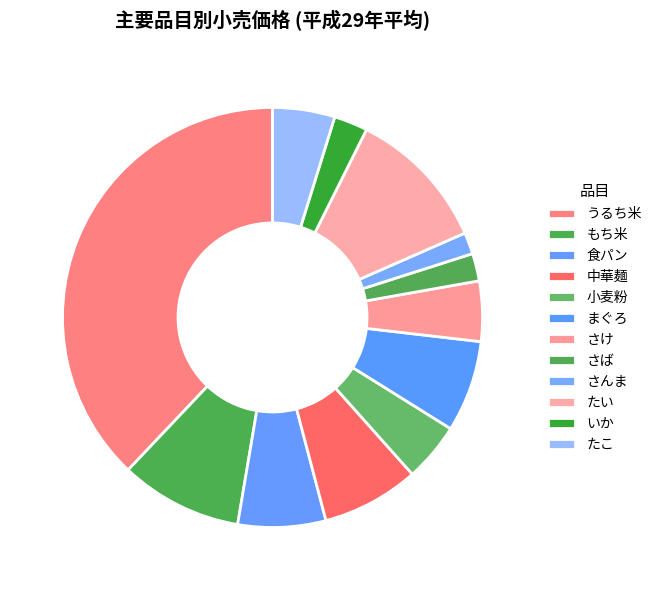

Count the number of slices in the pie.

12